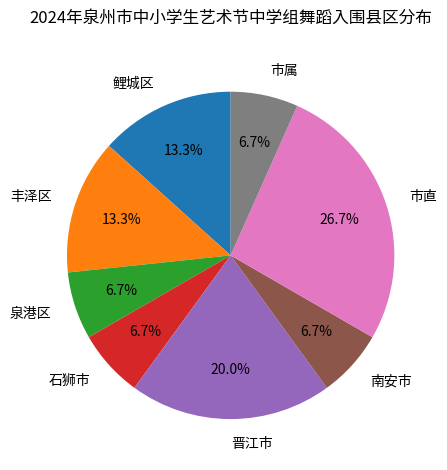

Does any single category account for the majority?

No